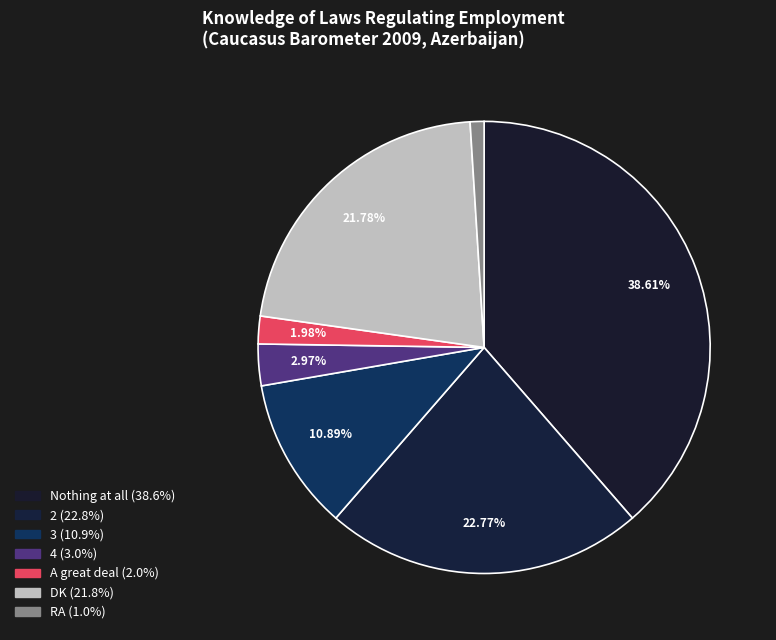

Is there a majority slice in this chart?

No